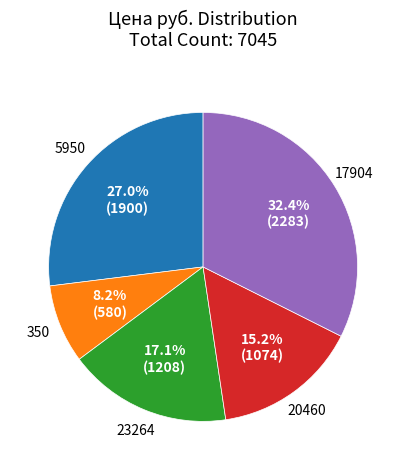

Is there any slice that represents more than half of the pie?

No